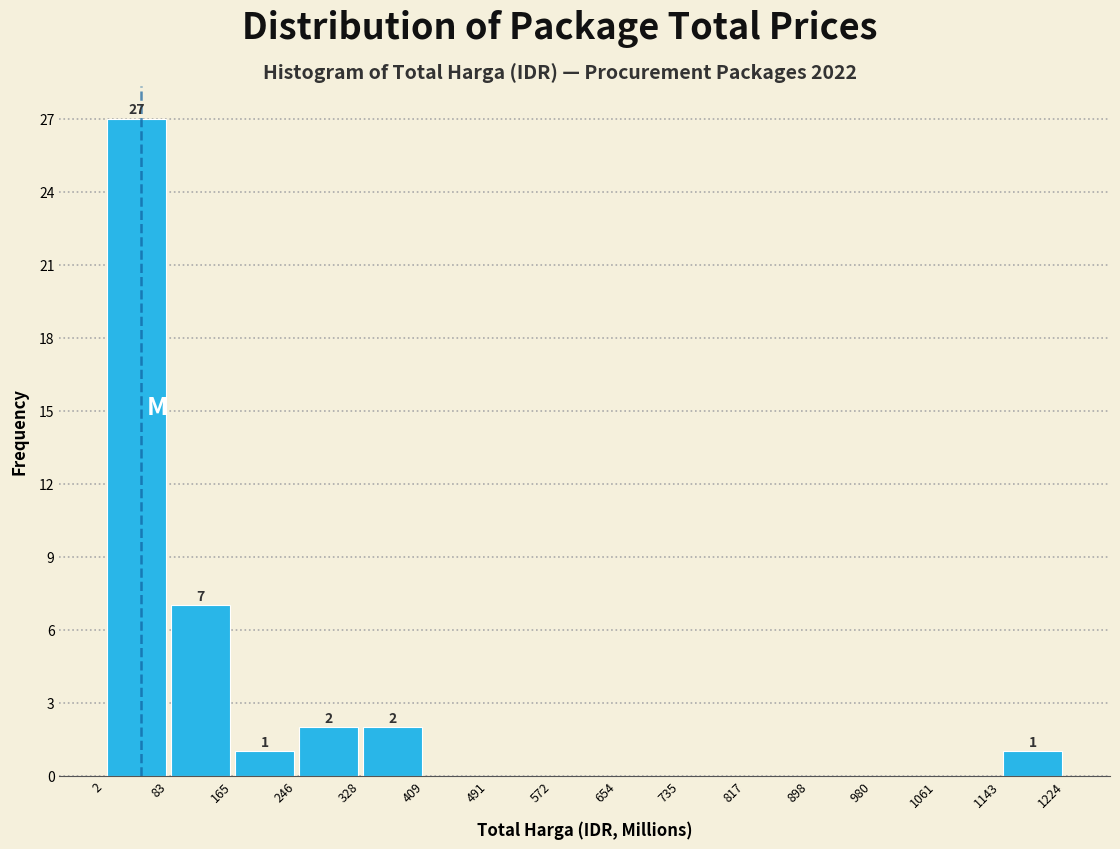

Over which range of the x-axis is the bar tallest?

2 to 83